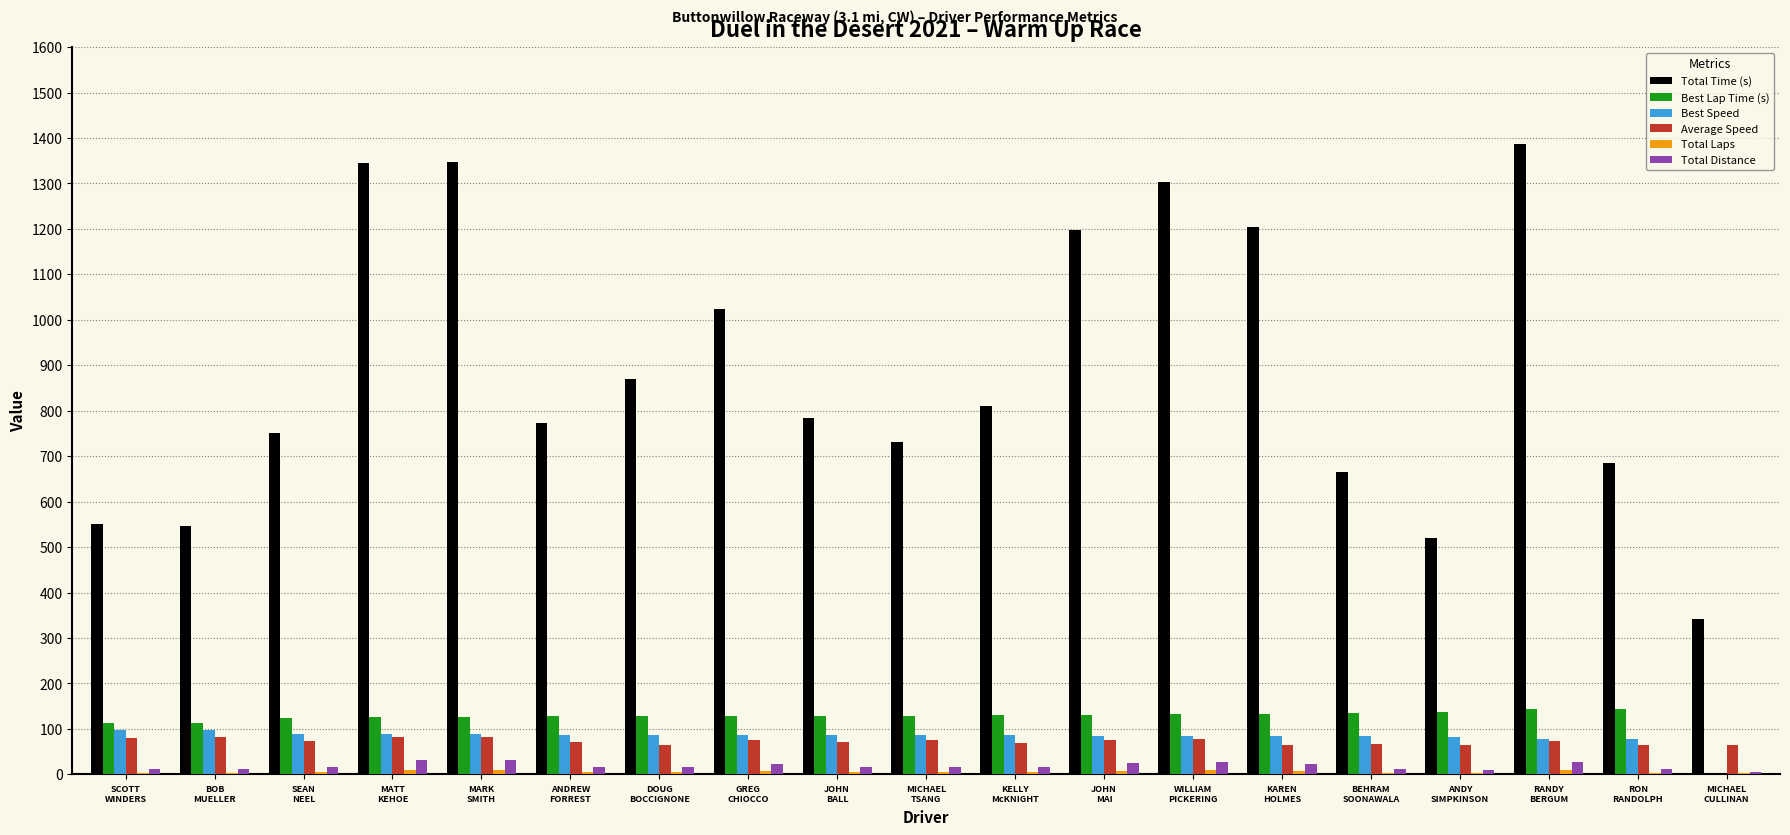

Which series has the largest total across all categories?

Total Time (s)